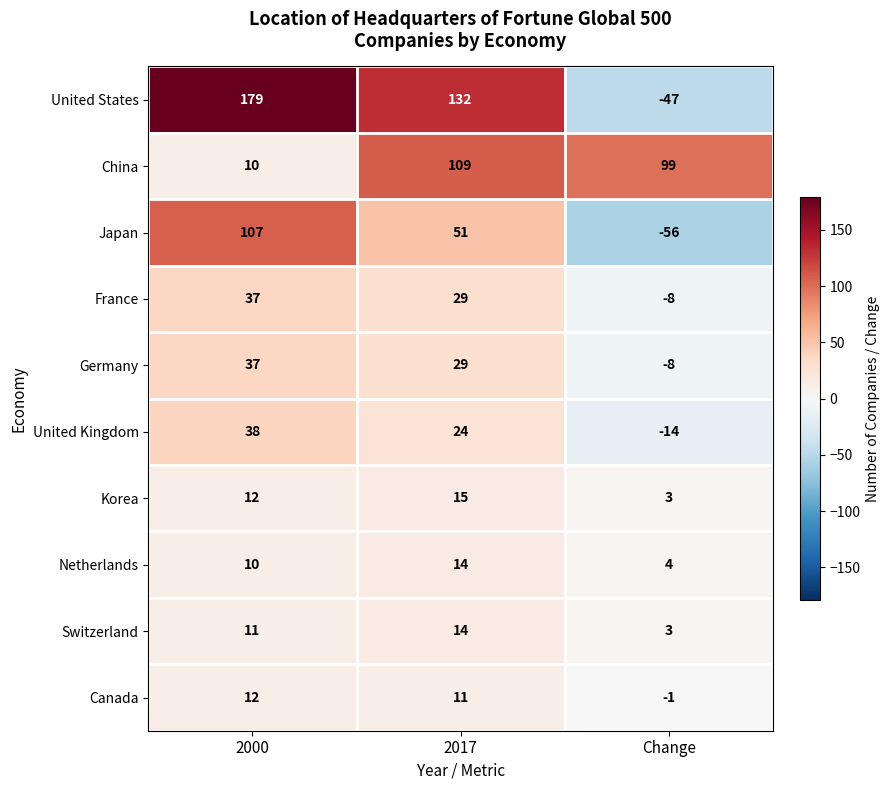

Reading left to right, what are all the values shown in this chart?

United States: 2000=179	2017=132	Change=-47
China: 2000=10	2017=109	Change=99
Japan: 2000=107	2017=51	Change=-56
France: 2000=37	2017=29	Change=-8
Germany: 2000=37	2017=29	Change=-8
United Kingdom: 2000=38	2017=24	Change=-14
Korea: 2000=12	2017=15	Change=3
Netherlands: 2000=10	2017=14	Change=4
Switzerland: 2000=11	2017=14	Change=3
Canada: 2000=12	2017=11	Change=-1